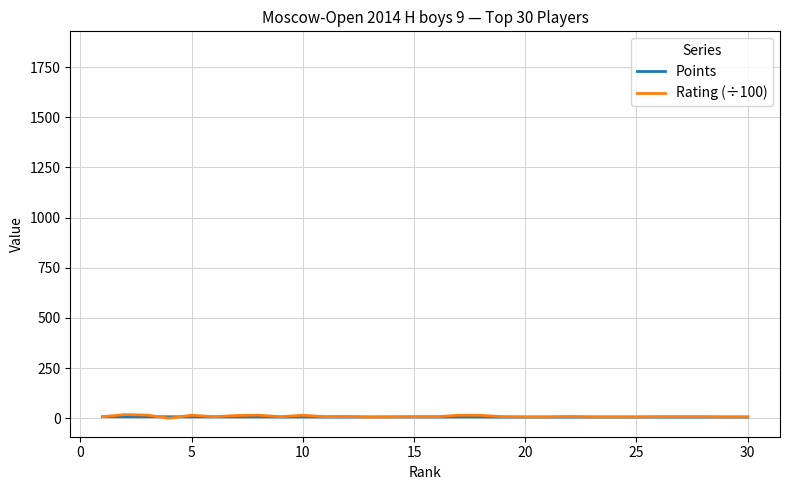

Which series has the largest range (max minus min)?

Rating (÷100)